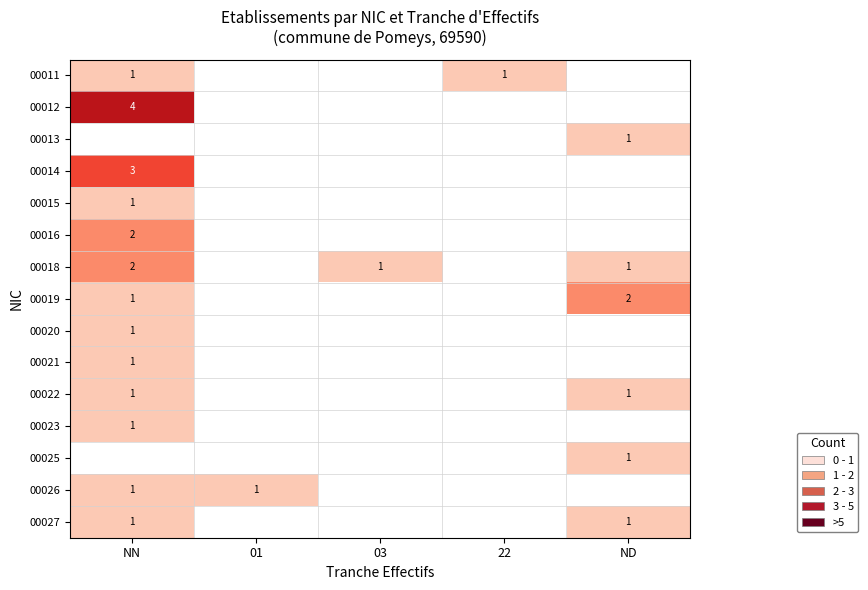

Is it true that 00015 equals 1 at NN?

True